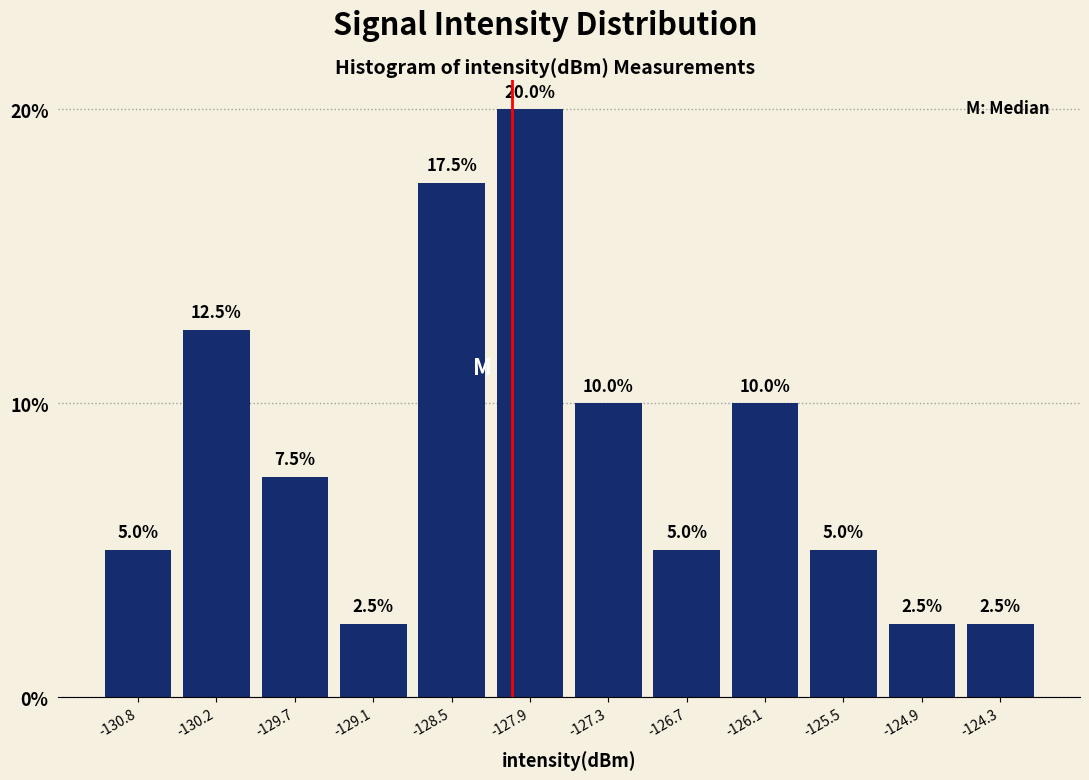

Which range on the x-axis has the tallest bar?

-128.2 to -127.6